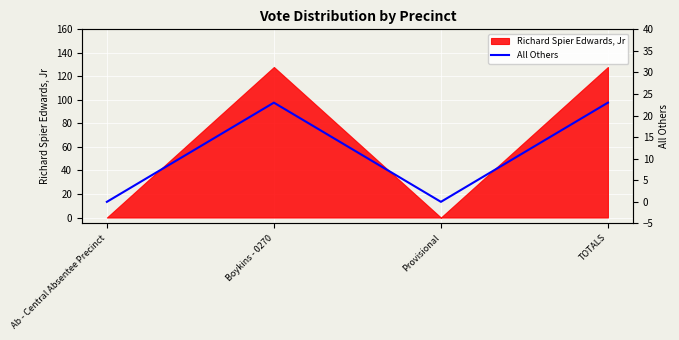

Does the chart display data point markers on the line(s)?

No